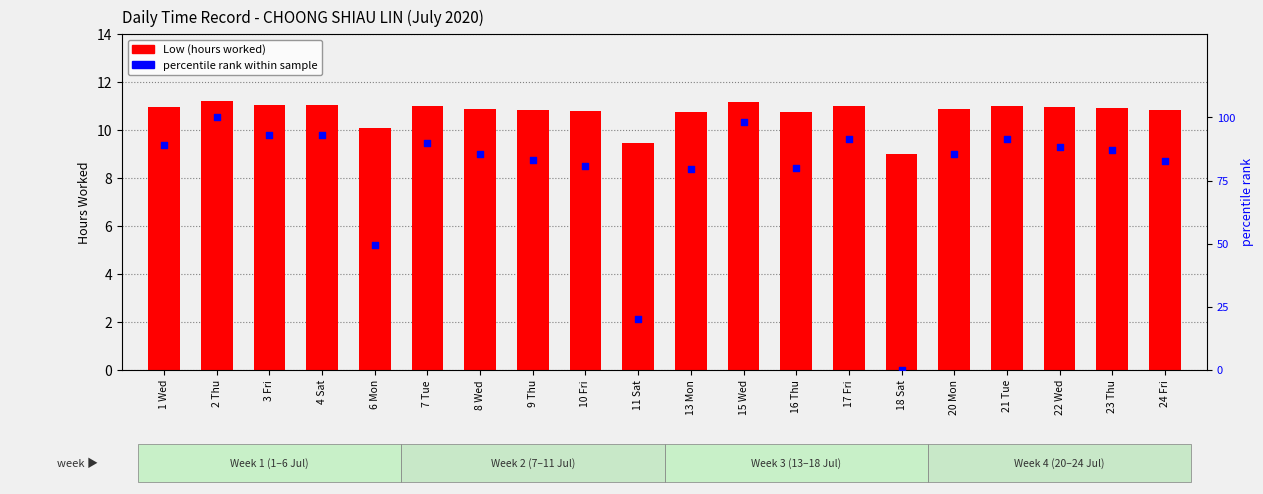

At which category is the sum across all series the highest?

2 Thu